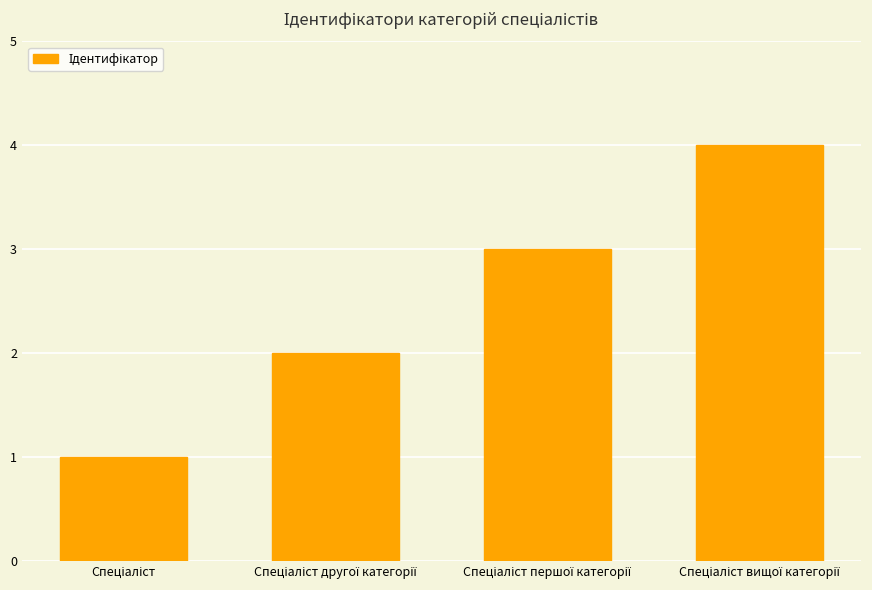

What is the sum of all values?

10